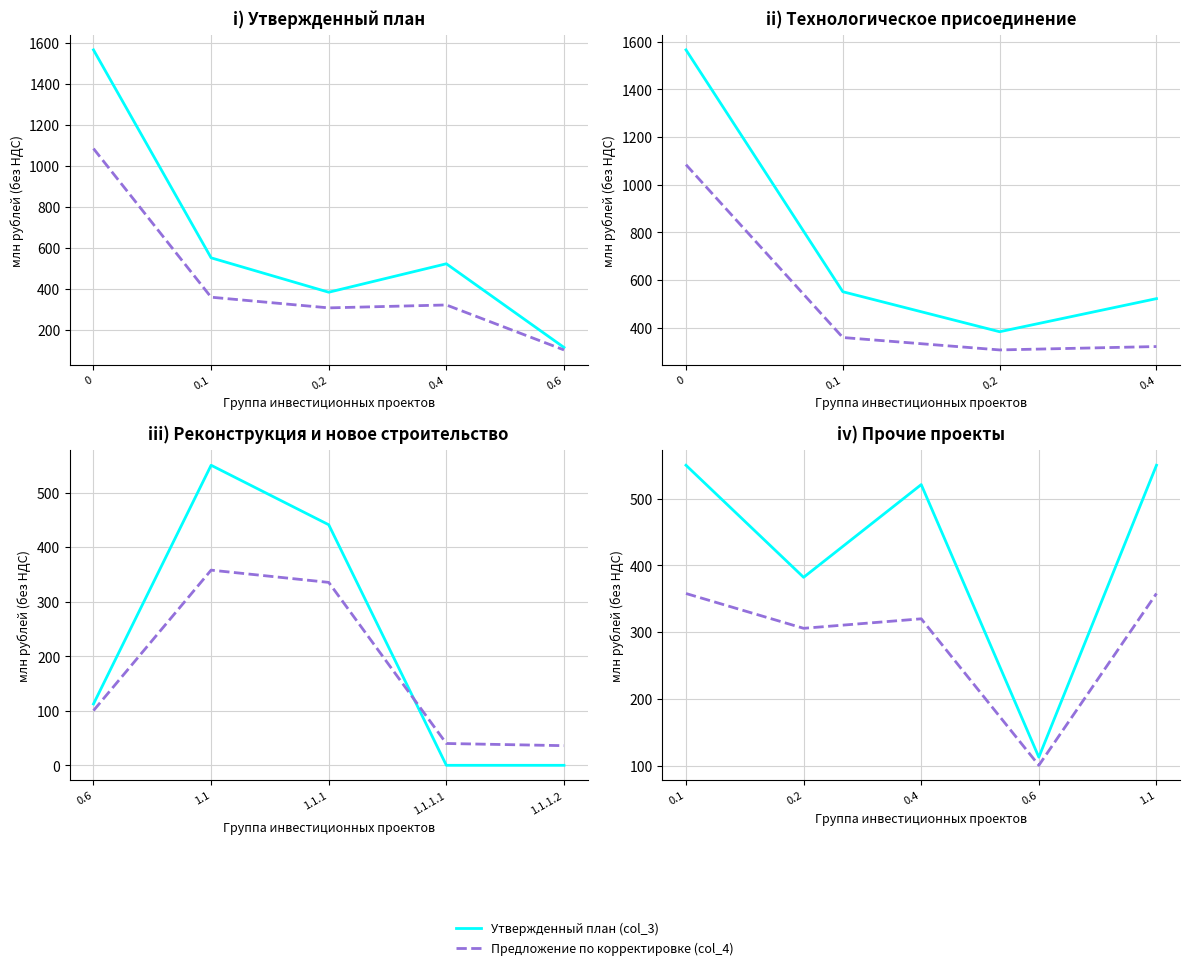

Which series has the largest total across all categories?

Утвержденный план (col_3)